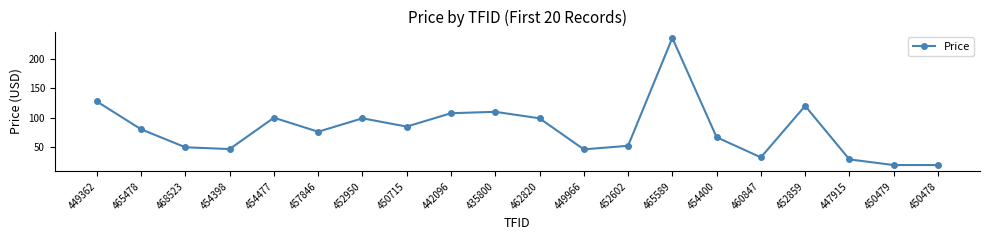

What is the label of the 15th point from the left?

454400